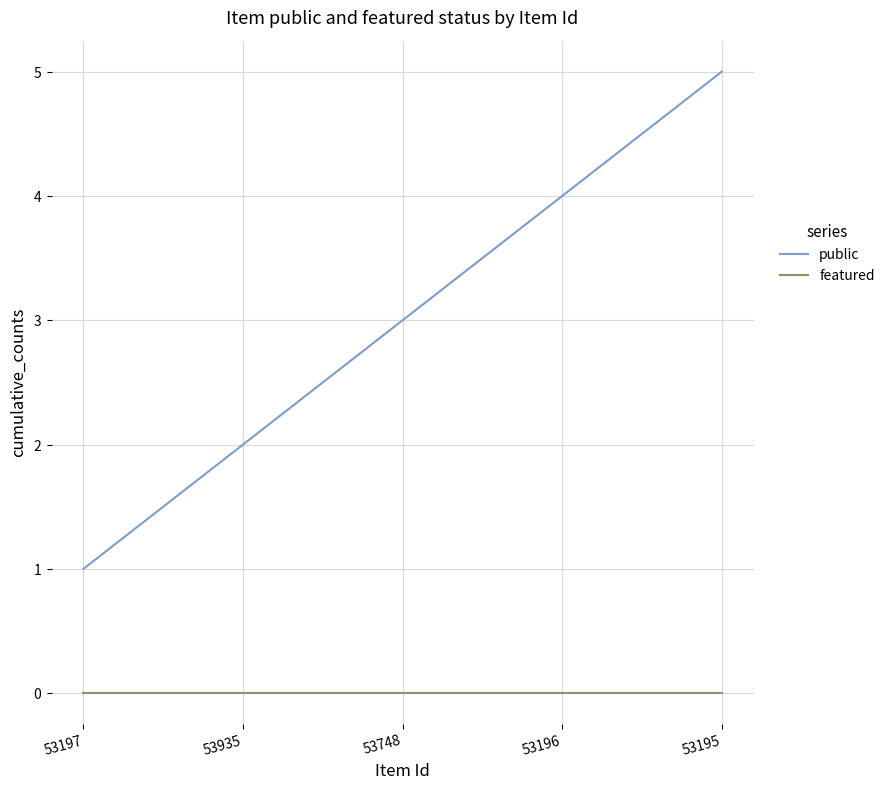

What is the label of the 2nd point from the left?

53935